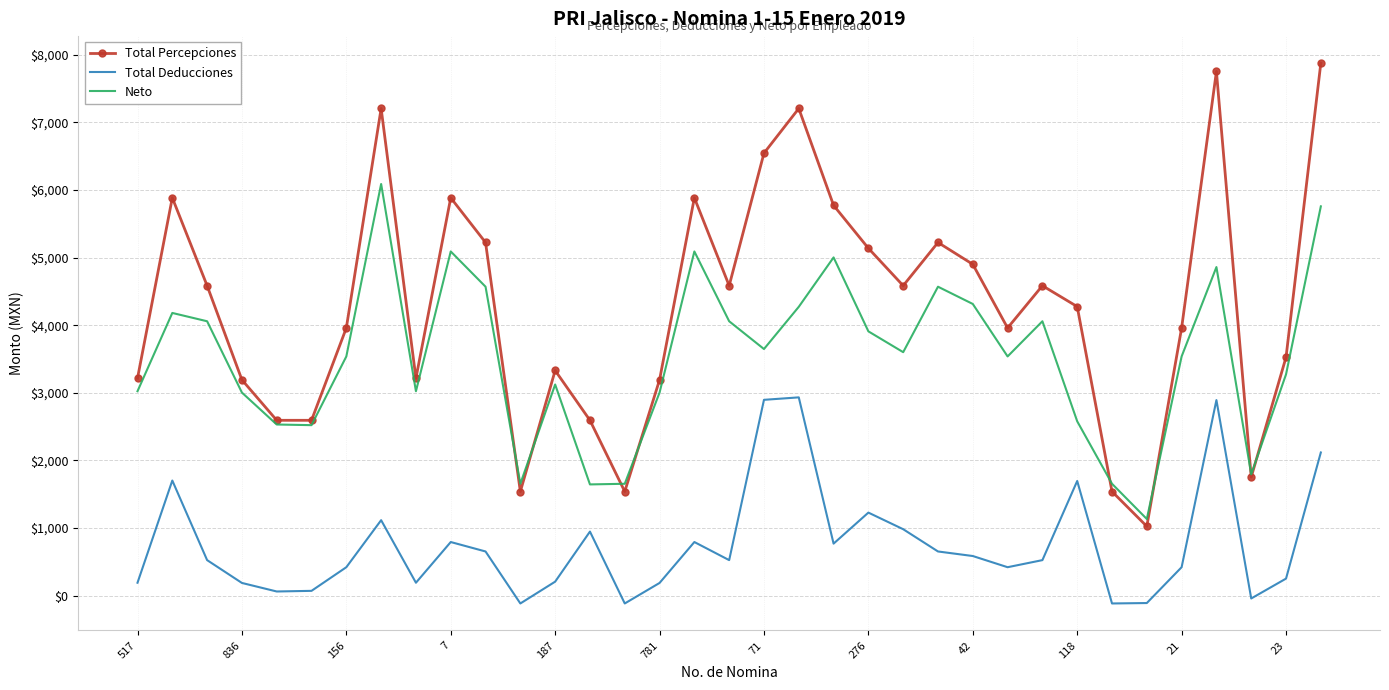

Which series has the largest range (max minus min)?

Total Percepciones